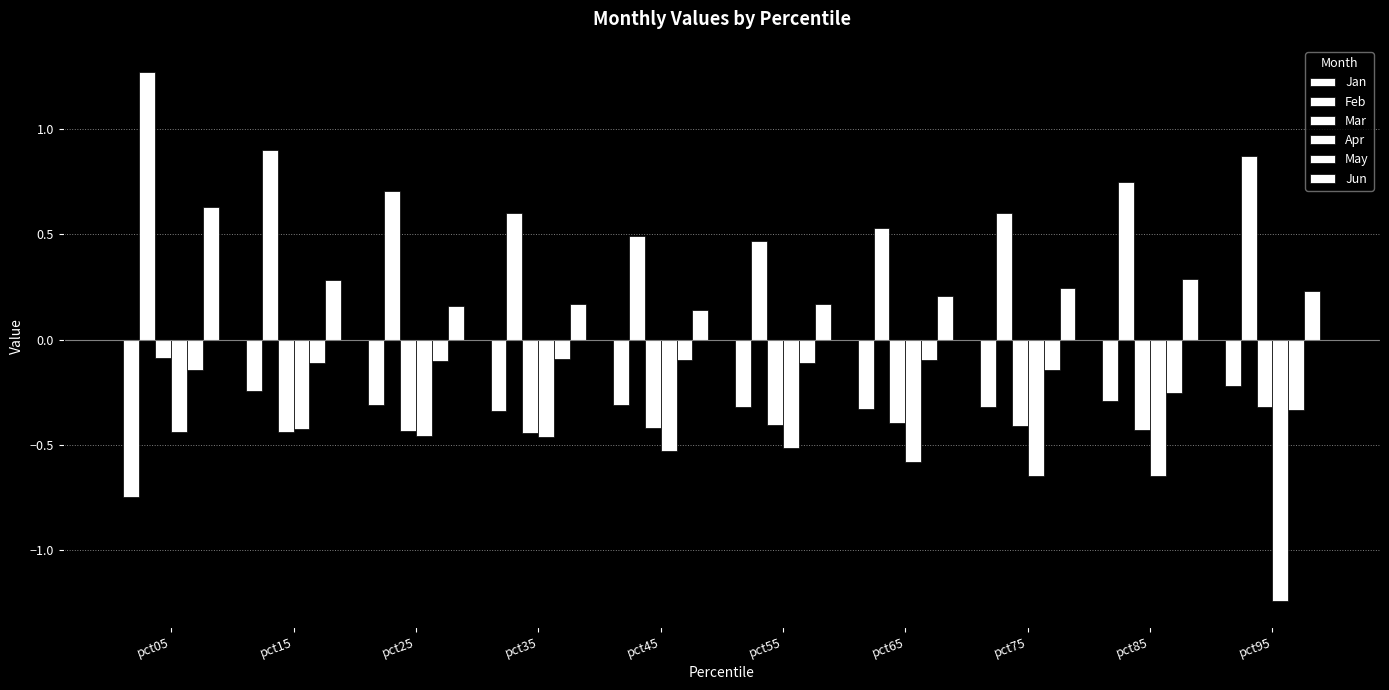

Does the chart contain any negative values?

Yes